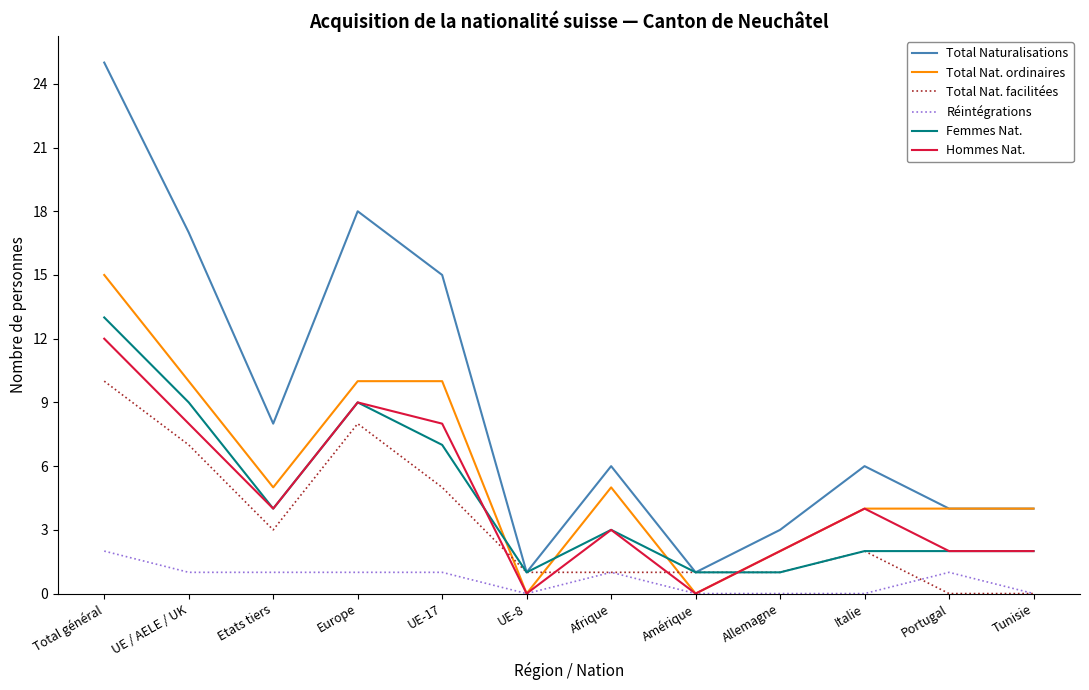

What is the maximum value shown in the chart?

25